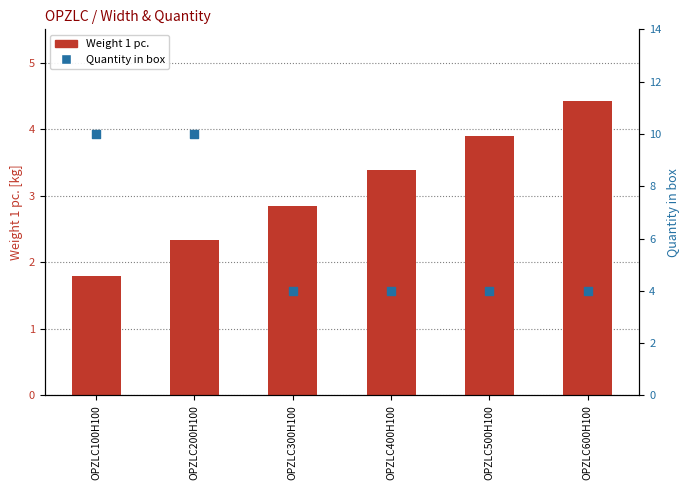

At which category is the sum across all series the highest?

OPZLC200H100